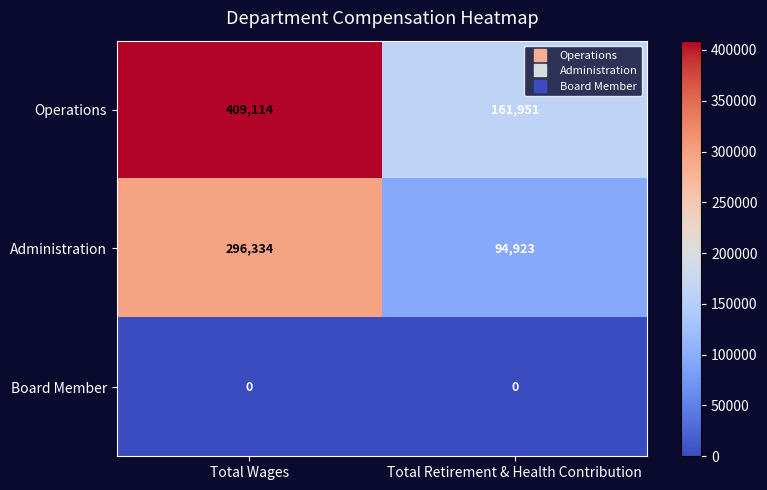

Reading right to left, extract all data points from this chart.

Operations: 161951	409114
Administration: 94923	296334
Board Member: 0	0